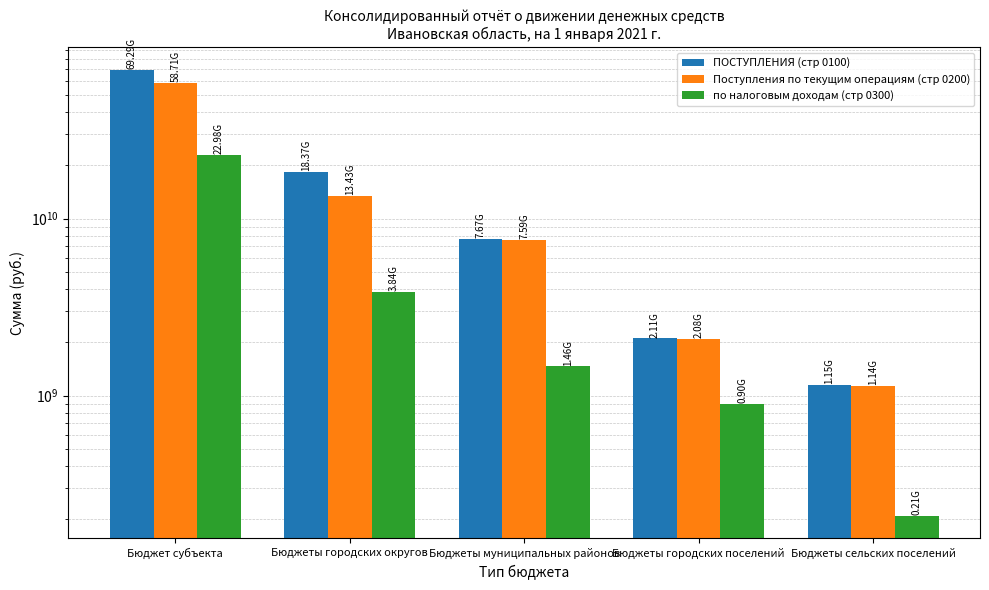

What is the value of the по налоговым доходам (стр 0300) bar at the 5th from the left?

208849264.9